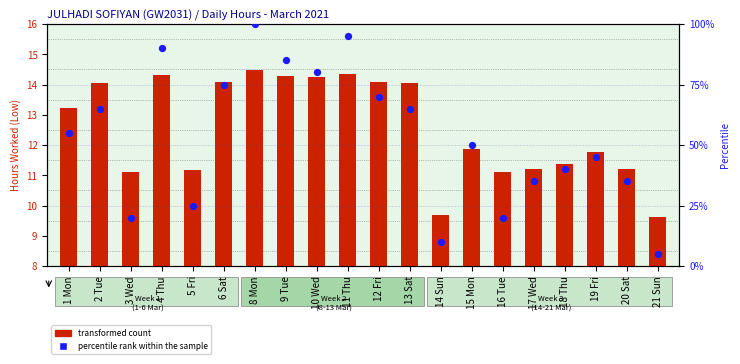

What are all the series names shown in the legend?

transformed count, percentile rank within the sample